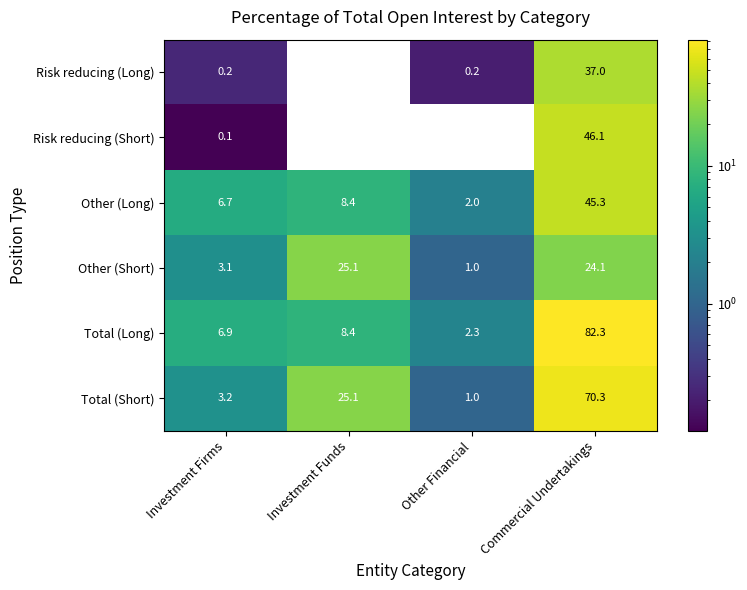

What is the greatest value displayed?

82.3